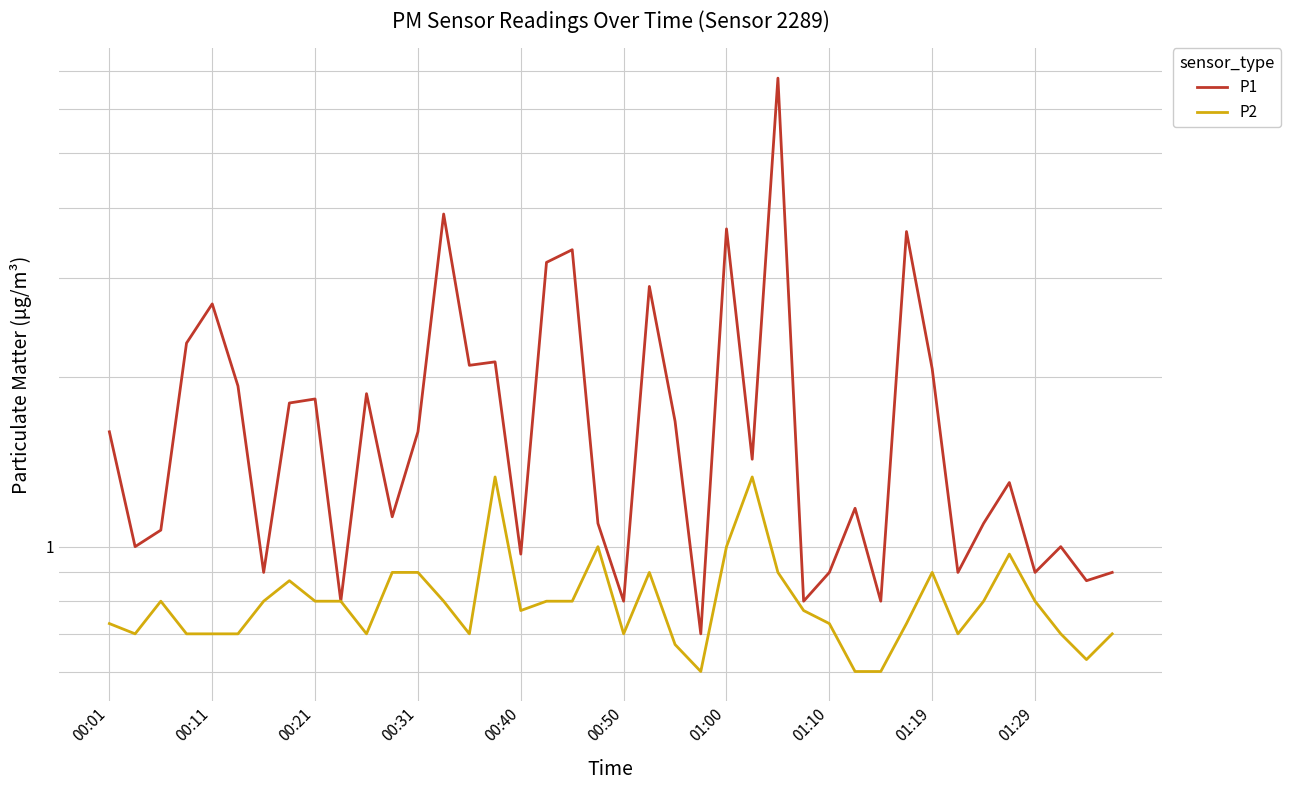

List the series in order of their overall mean, lowest first.

P2, P1